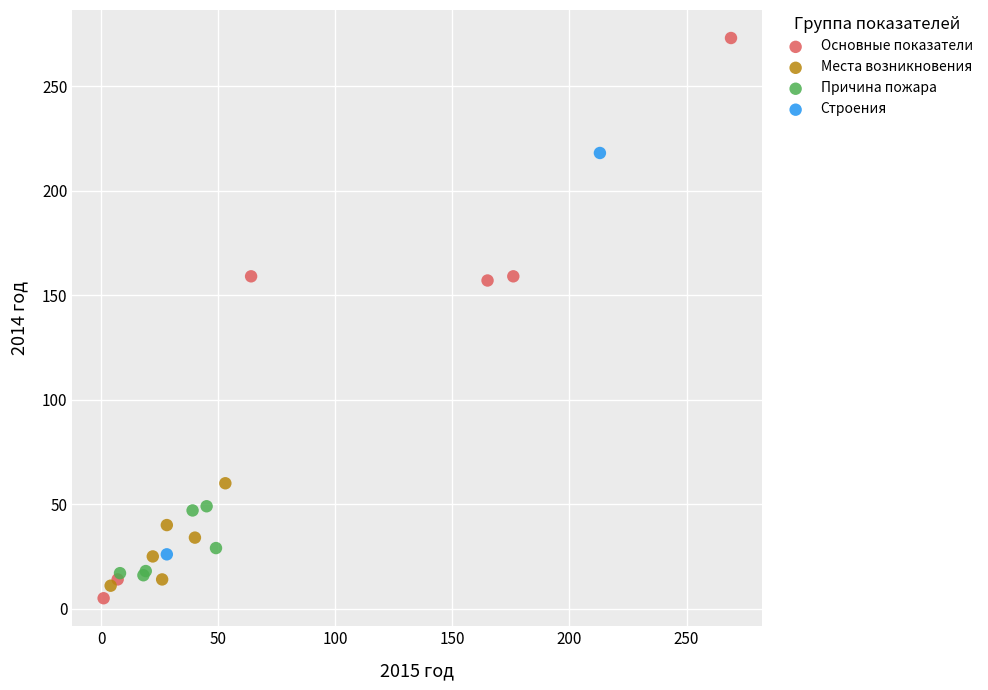

What are all the series names shown in the legend?

Основные показатели, Места возникновения, Причина пожара, Строения